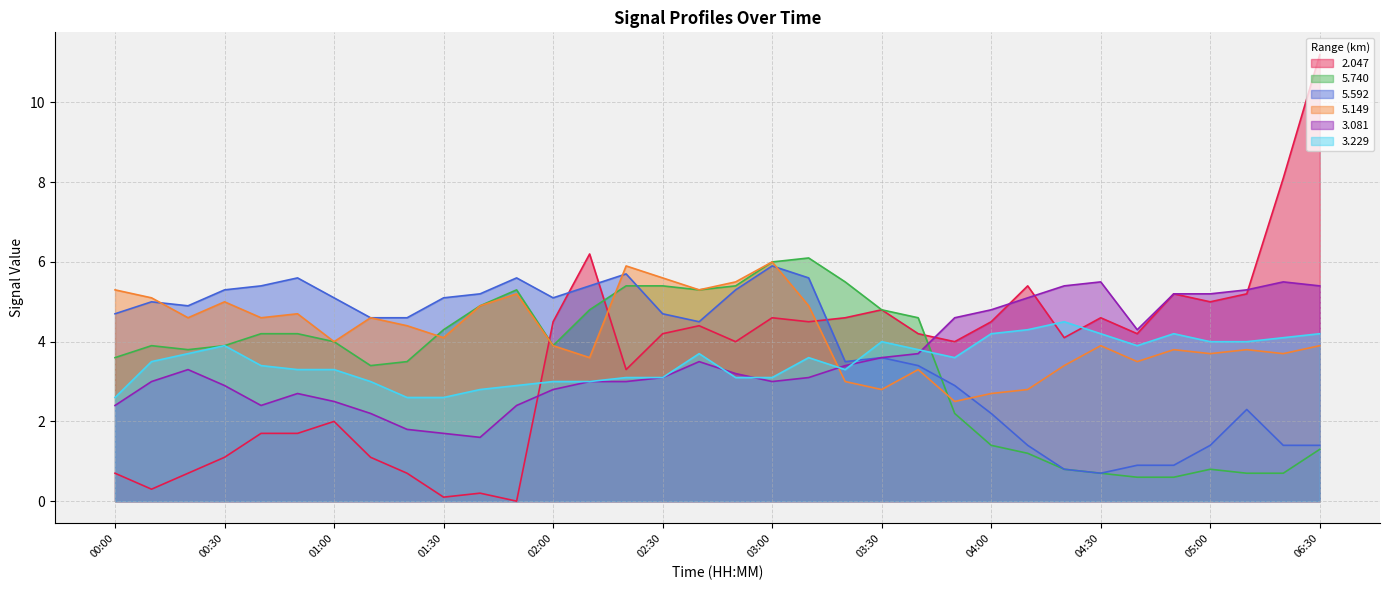

Where do   5.592 and   2.047 first cross each other?

02:00 and 02:10